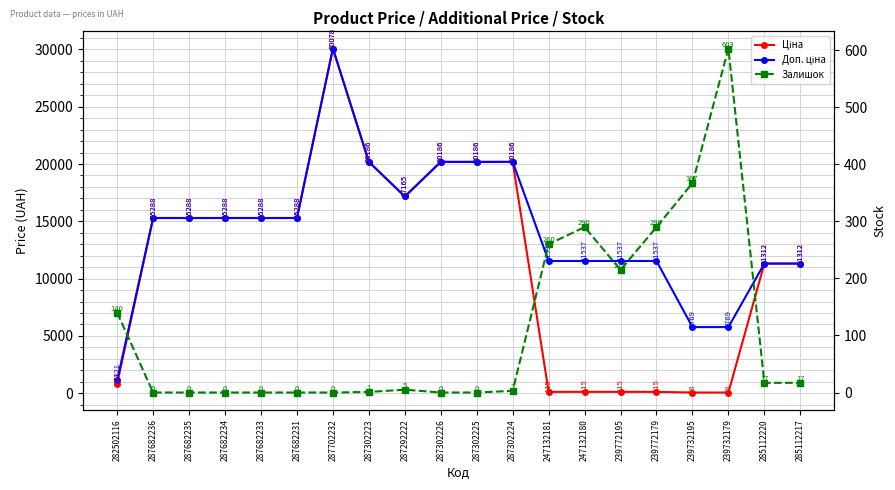

How many categories are shown in the chart?

20